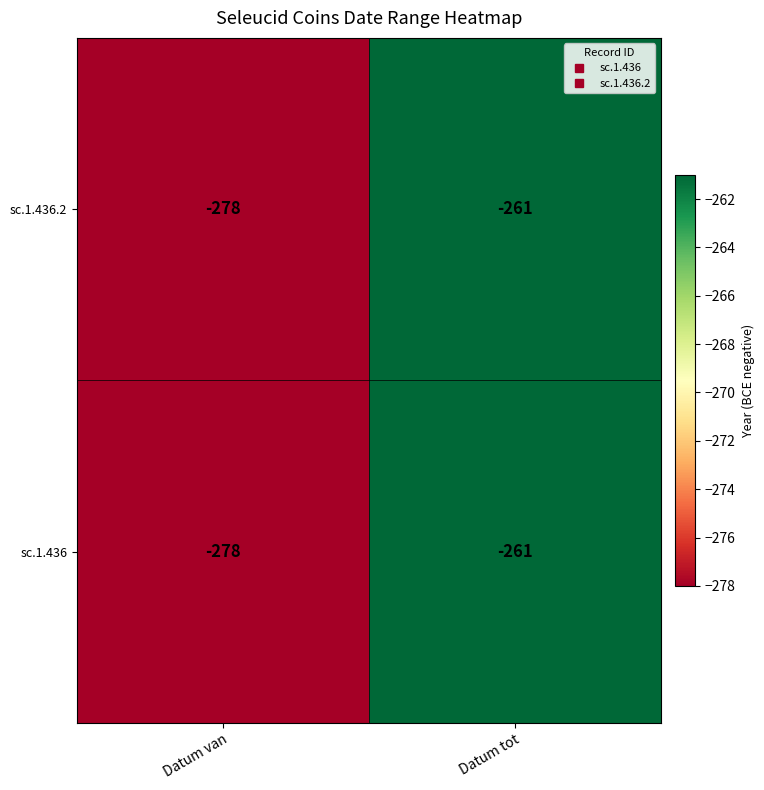

The value of sc.1.436.2 at Datum tot is -175. True or false?

False